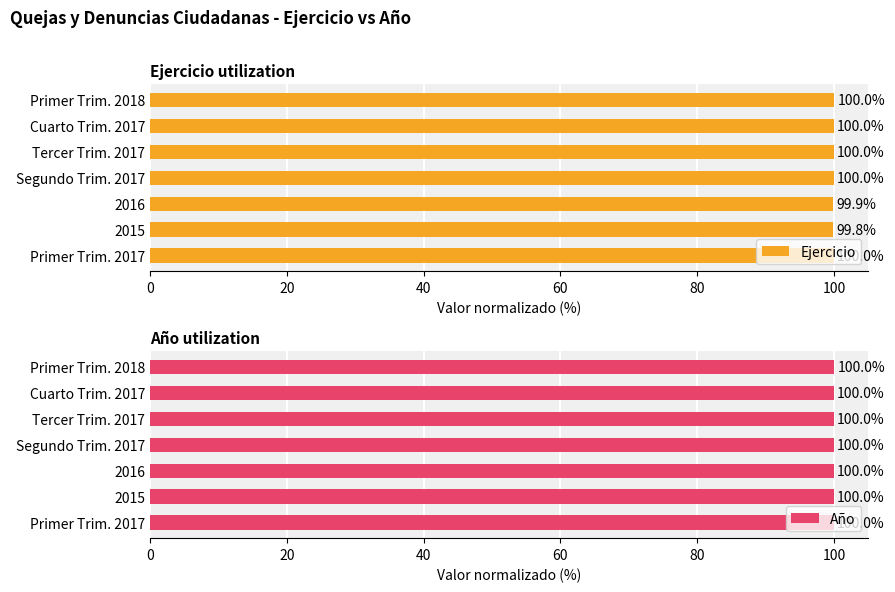

List the series in order of their peak value, highest first.

Ejercicio, Año